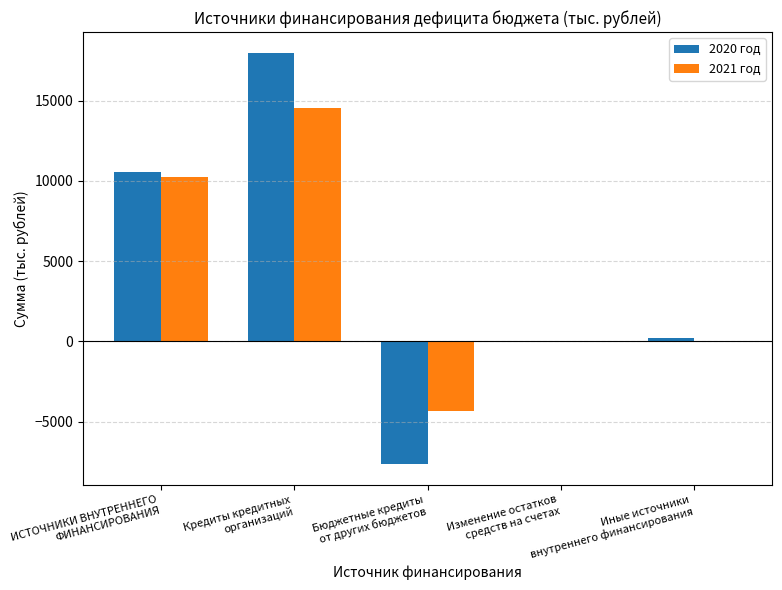

Where does the 2020 год series first go above 217?

ИСТОЧНИКИ ВНУТРЕННЕГО
ФИНАНСИРОВАНИЯ